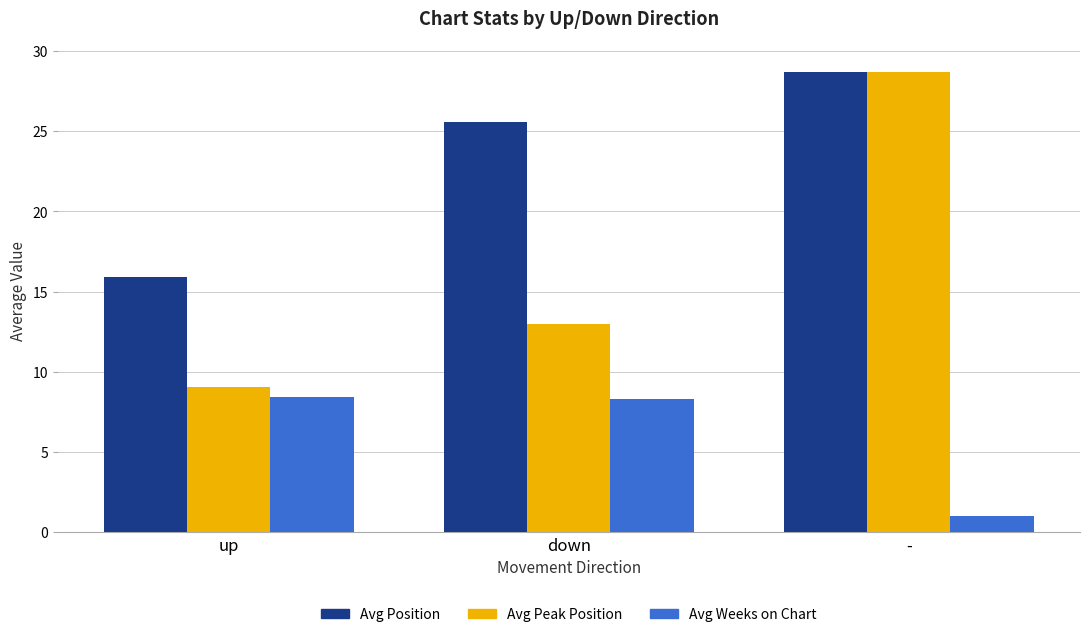

Is the value of Avg Position at - greater than the value of Avg Weeks on Chart at down?

Yes